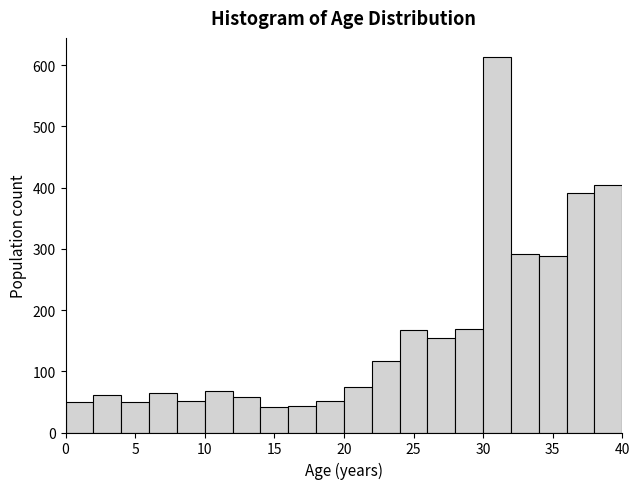

Over which range of the x-axis is the bar tallest?

30 to 32